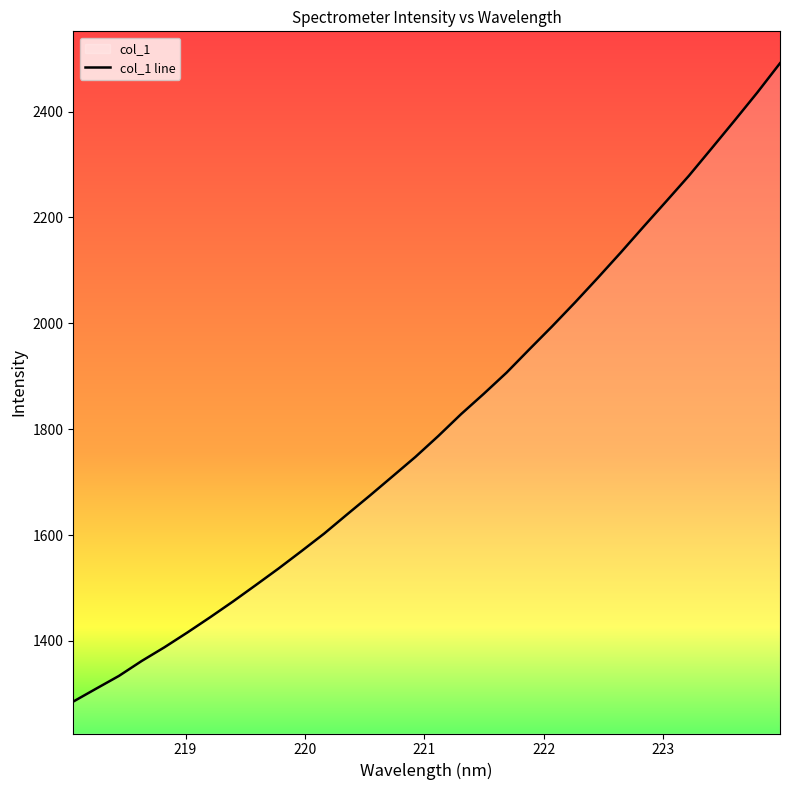

What is the difference between the maximum and minimum values?

1205.8